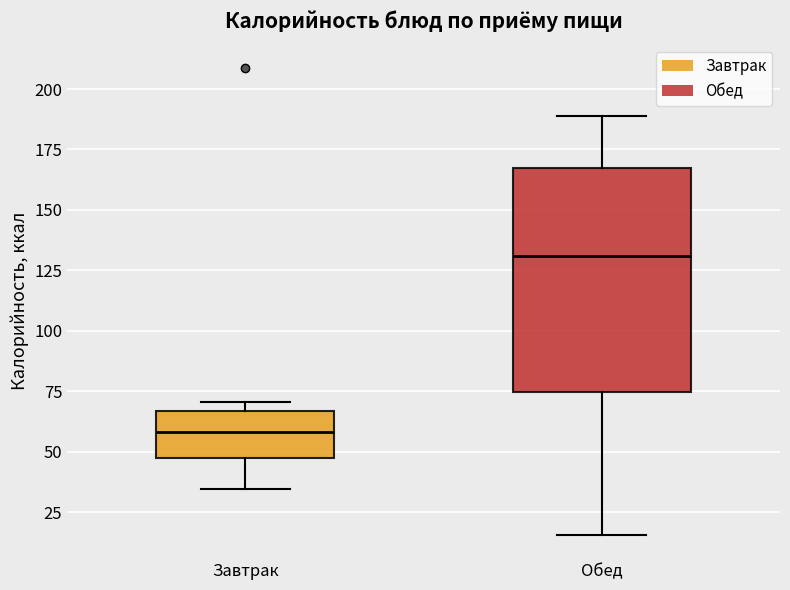

Comparing the boxes themselves (not the whiskers), which one is the tallest?

Обед